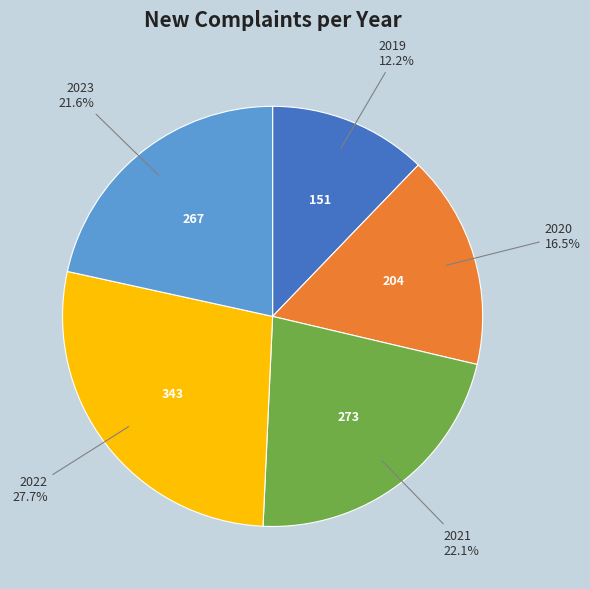

How many slices are in this pie chart?

5